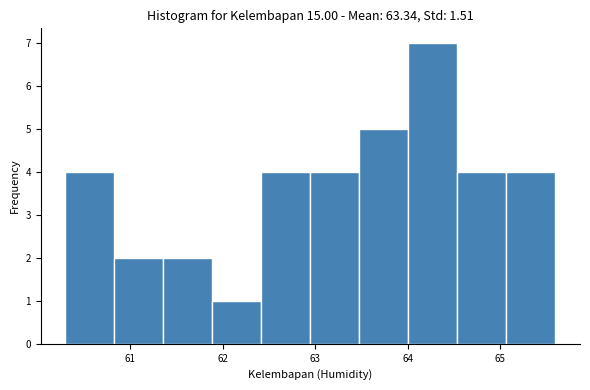

Reading left to right, transcribe this chart: for each bar, give the range it covers on the x-axis and its height. Neither the bar edges nor the heights are printed on the chart, so give them approximately, as read against the axes.

60.30 to 60.83: 4
60.83 to 61.36: 2
61.36 to 61.89: 2
61.89 to 62.42: 1
62.42 to 62.95: 4
62.95 to 63.48: 4
63.48 to 64.01: 5
64.01 to 64.54: 7
64.54 to 65.07: 4
65.07 to 65.60: 4